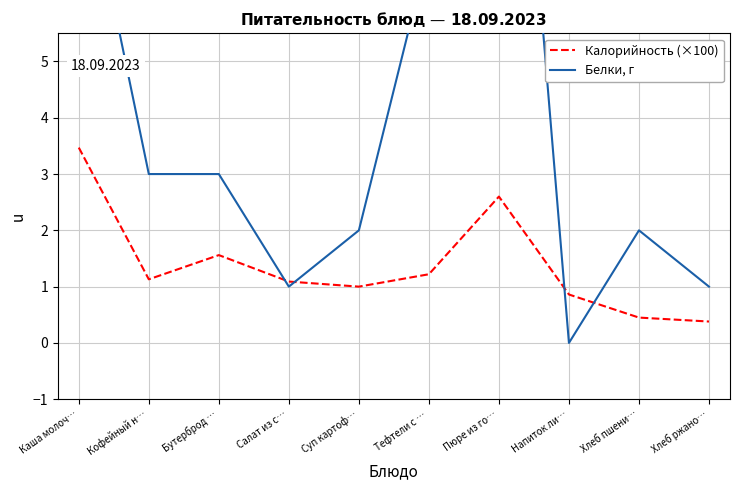

What is the label of the 8th point from the left?

Напиток ли…